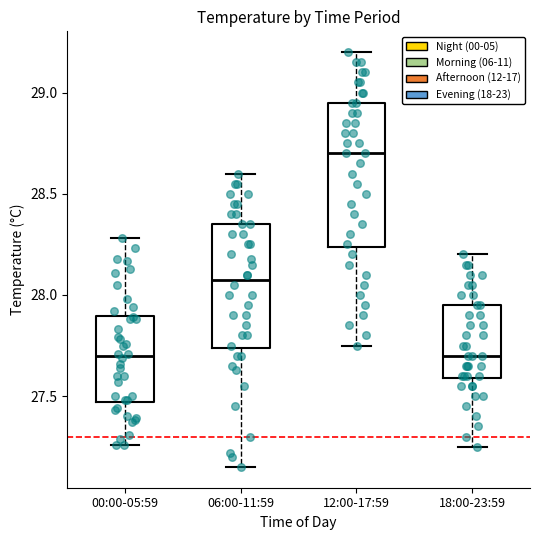

Reading left to right, transcribe this box plot: for each box, give where its median line is, the range the box spans, and where its two whiskers end, as read against the y-axis. The values are not printed on the chart, so give them approximately, as read against the axis.

00:00-05:59: median 27.70, box 27.45 to 27.90, whiskers 27.25 to 28.30
06:00-11:59: median 28.10, box 27.75 to 28.35, whiskers 27.15 to 28.60
12:00-17:59: median 28.70, box 28.25 to 28.95, whiskers 27.75 to 29.20
18:00-23:59: median 27.70, box 27.60 to 27.95, whiskers 27.25 to 28.20